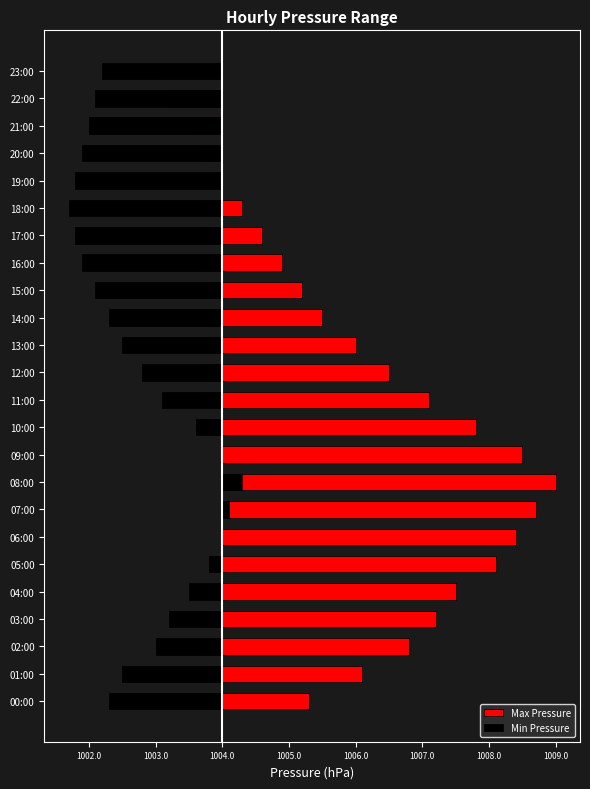

What is the difference between the maximum and minimum values in the Max Pressure series?

6.0